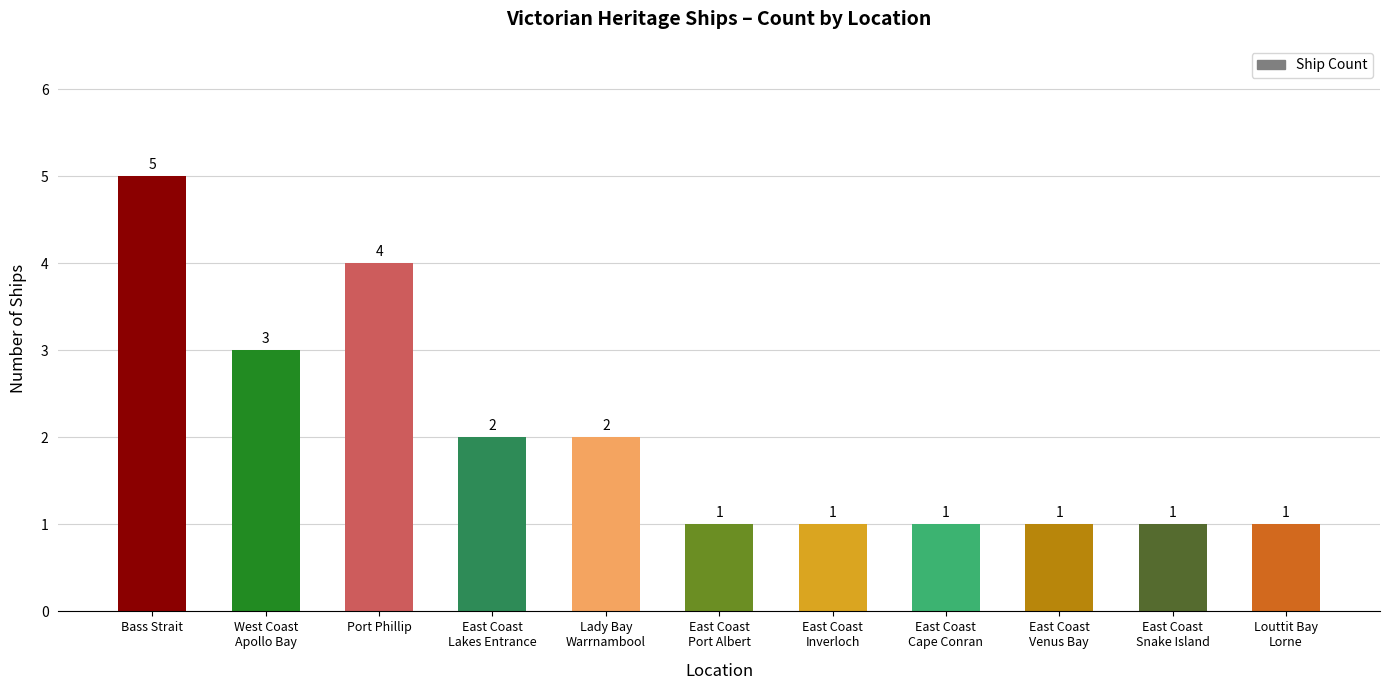

What position from the left is East Coast
Snake Island?

10